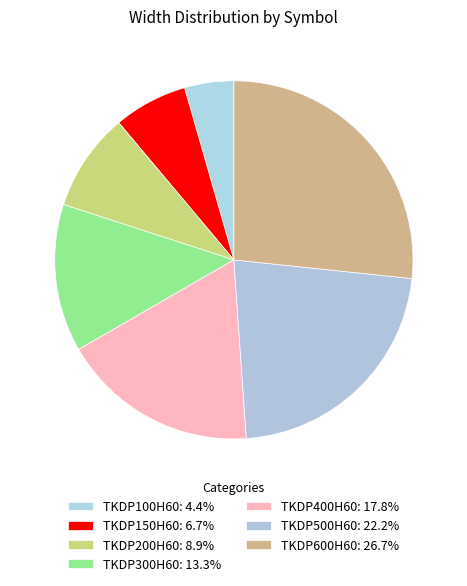

Which slice is the largest?

TKDP600H60